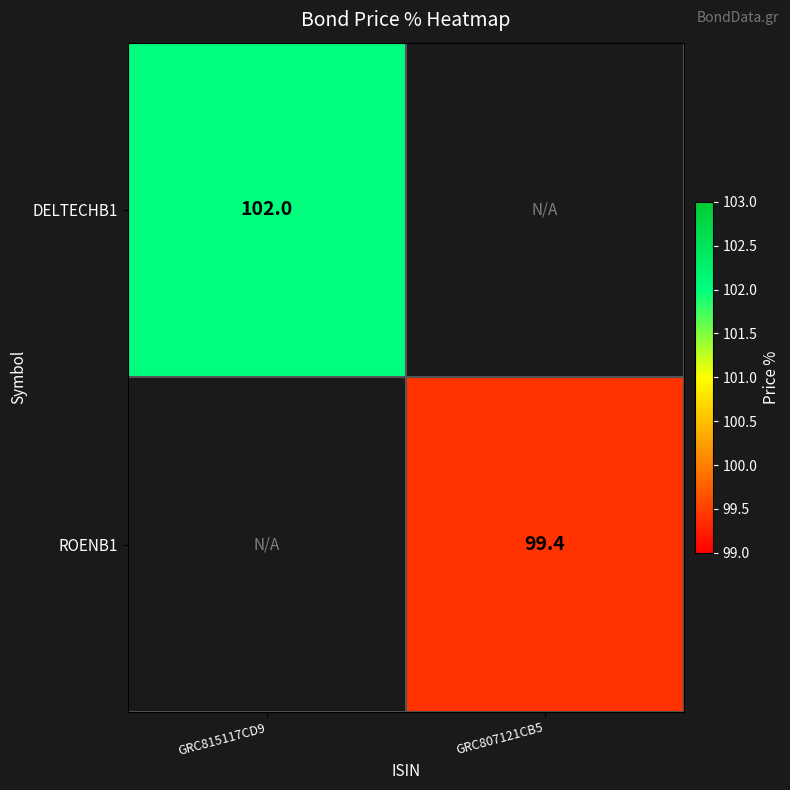

Is the value of ROENB1 at GRC807121CB5 greater than the value of DELTECHB1 at GRC815117CD9?

No